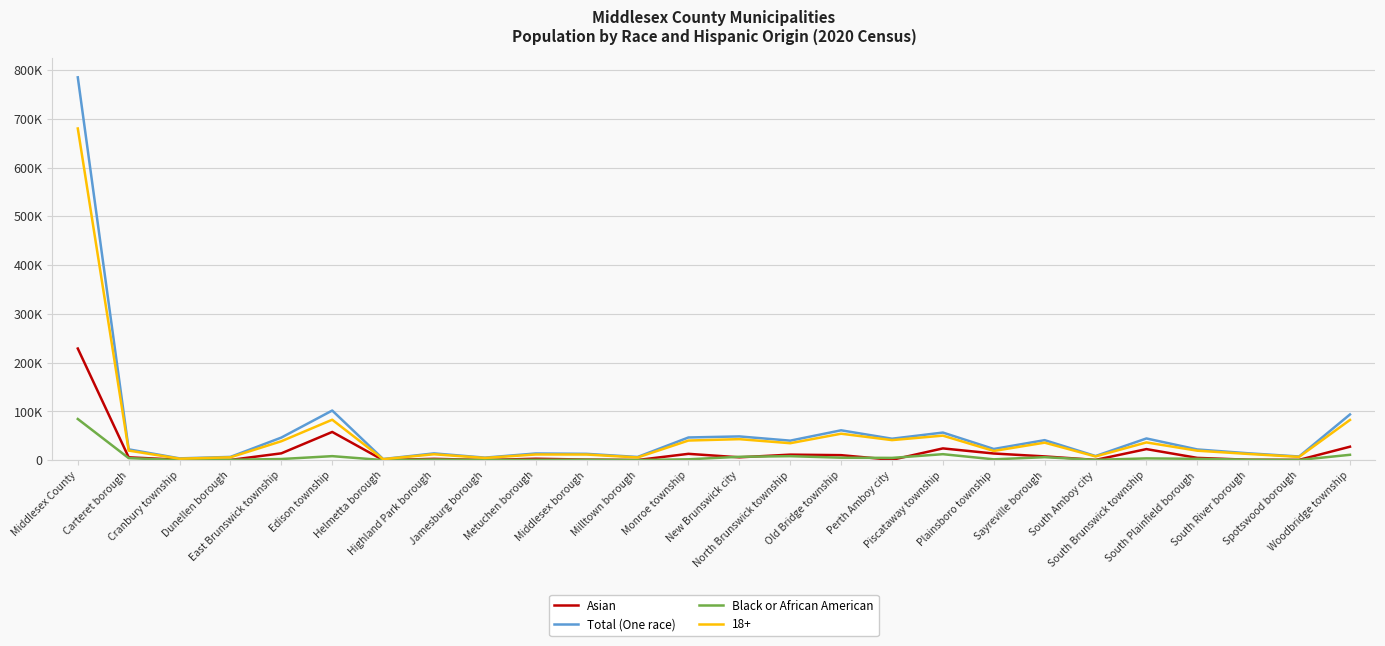

True or false: Black or African American and Total (One race) cross at least once.

False